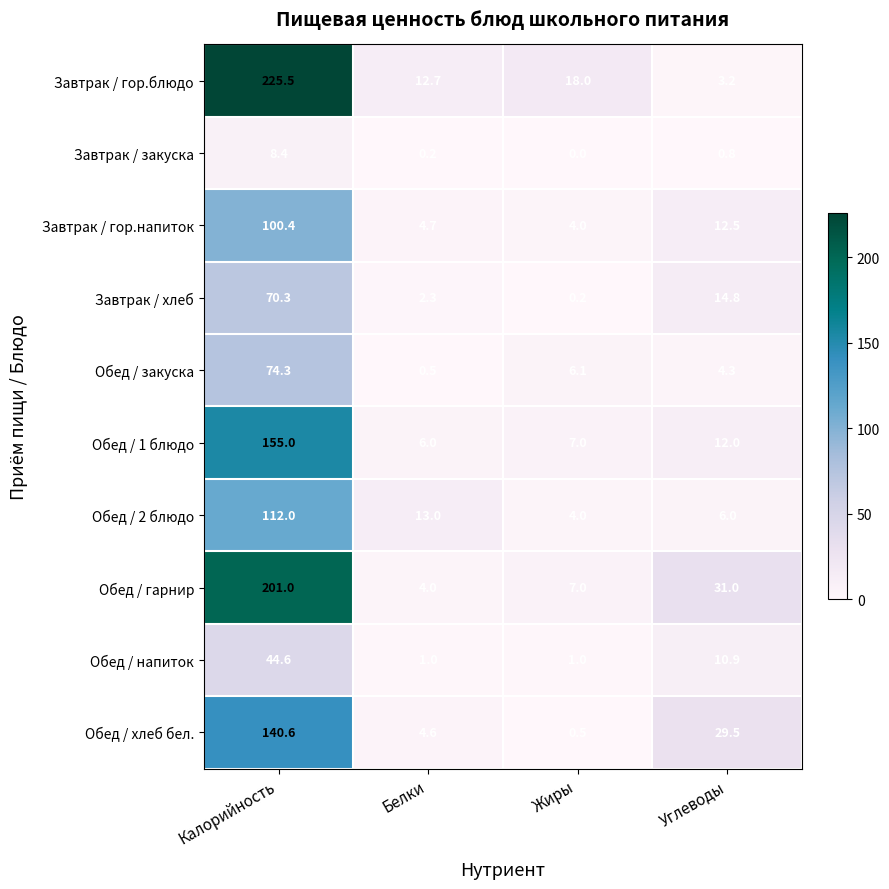

How many distinct data groups are displayed?

10